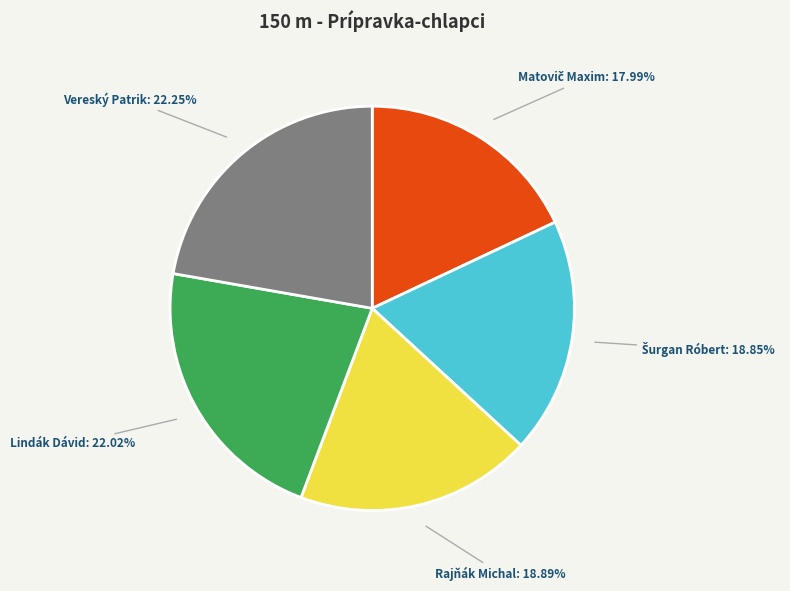

Is there a majority slice in this chart?

No